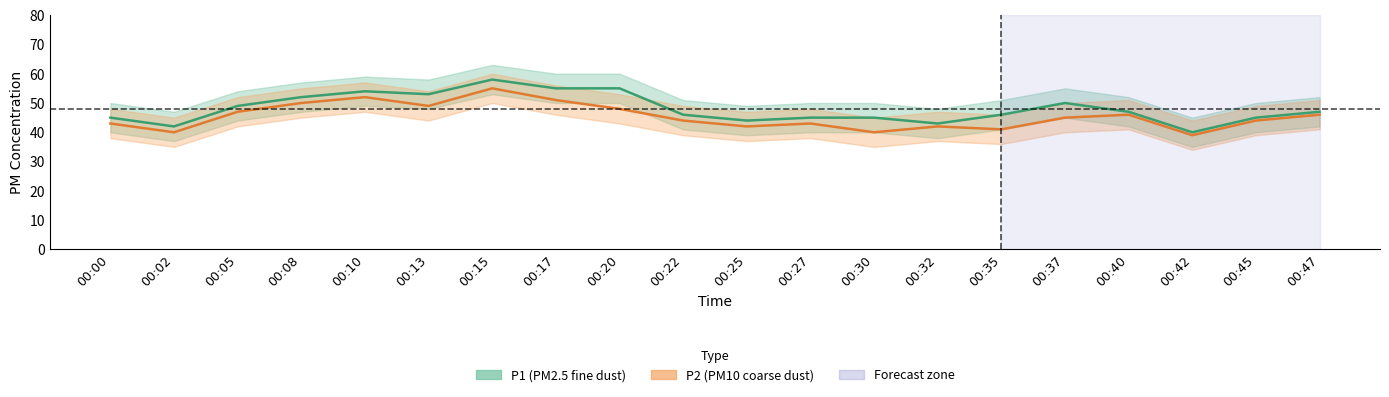

Is it true that P1 (PM2.5) equals 8 at 00:42?

False